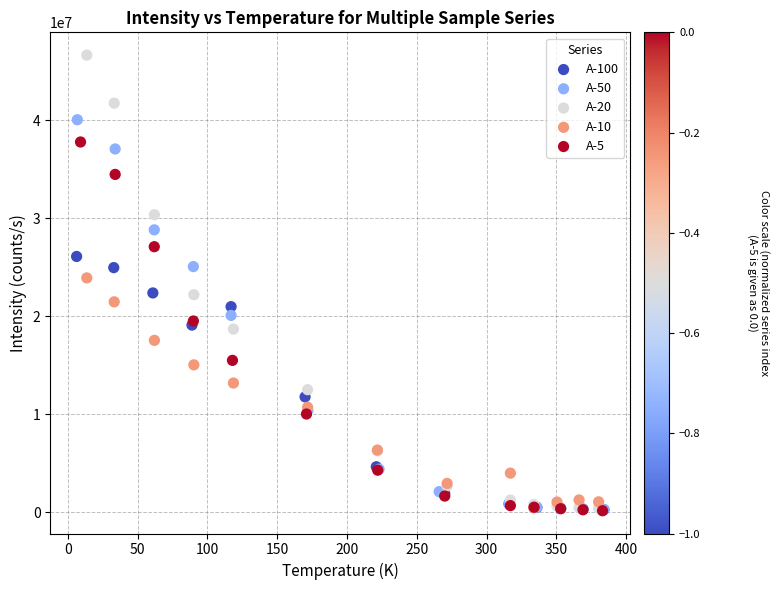

Which series has the largest Y range (max minus min)?

A-20